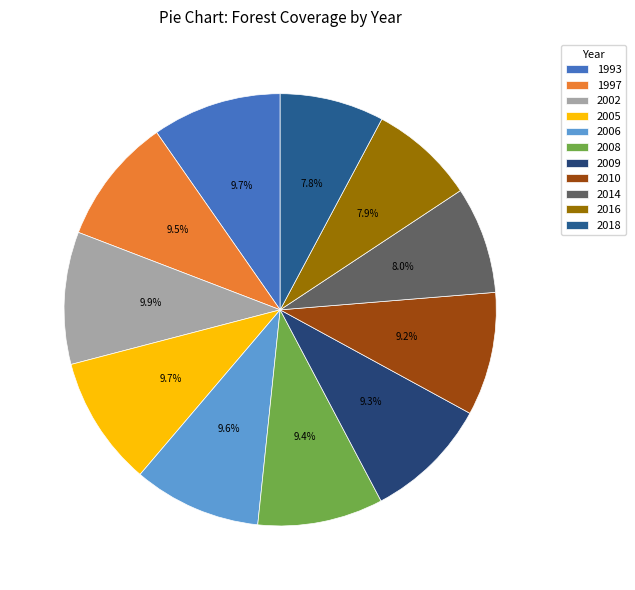

To the nearest percent, what is the difference between the 2002 and 2009 slice percentages?

1%